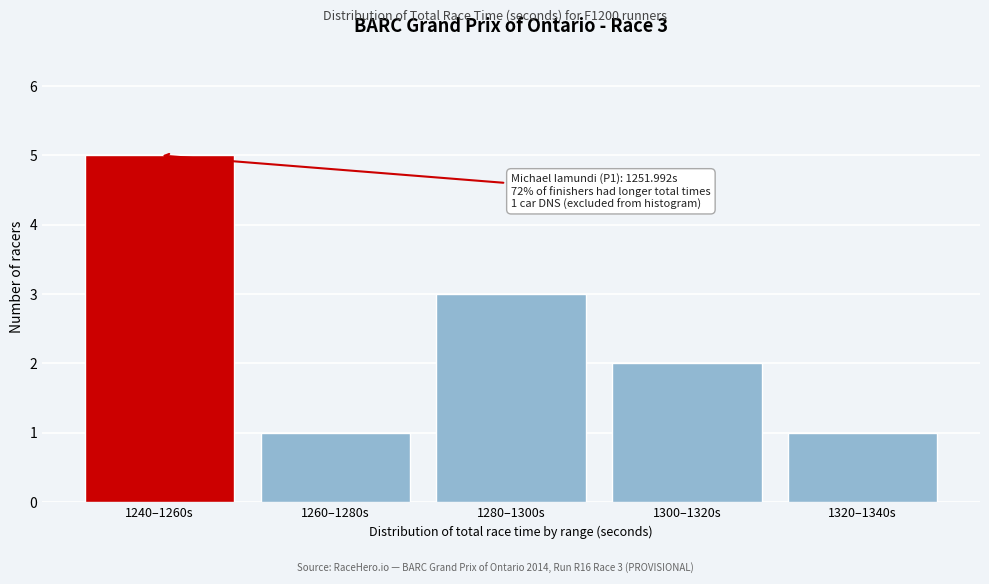

Reading left to right, transcribe all the data shown in this chart.

5	1	3	2	1